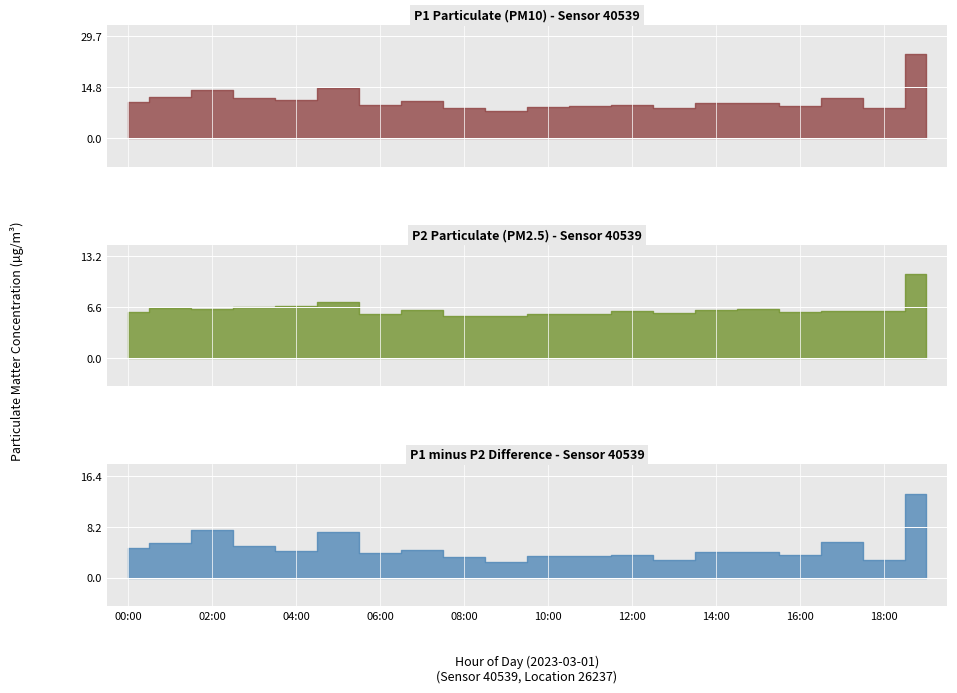

Reading left to right, extract all data points from this chart.

P1: 00:00=10.7	01:00=11.9	02:00=14.1	03:00=11.8	04:00=11.1	05:00=14.5	06:00=9.8	07:00=10.7	08:00=8.8	09:00=8.0	10:00=9.2	11:00=9.2	12:00=9.6	13:00=8.7	14:00=10.3	15:00=10.4	16:00=9.5	17:00=11.8	18:00=8.9	19:00=24.4
P2: 00:00=6.0	01:00=6.4	02:00=6.3	03:00=6.6	04:00=6.8	05:00=7.2	06:00=5.8	07:00=6.2	08:00=5.4	09:00=5.4	10:00=5.7	11:00=5.8	12:00=6.0	13:00=5.8	14:00=6.2	15:00=6.3	16:00=5.9	17:00=6.1	18:00=6.1	19:00=10.9